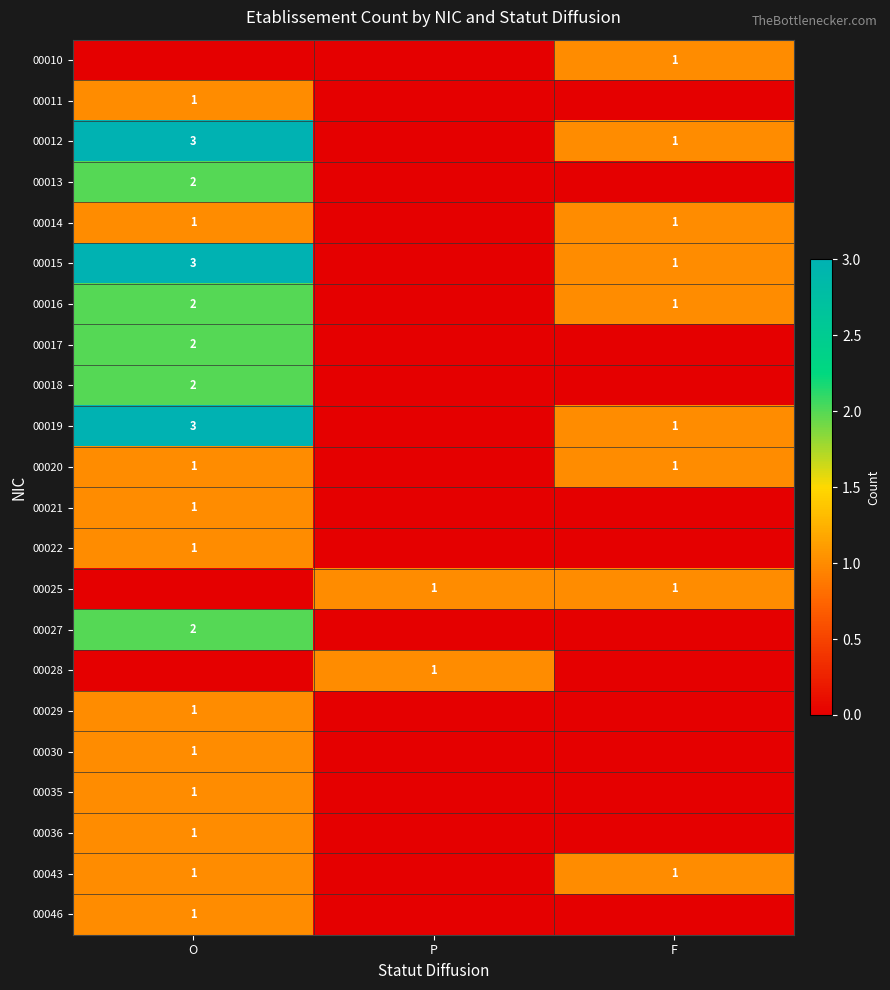

True or false: 00011 has a value of 1 at O.

True